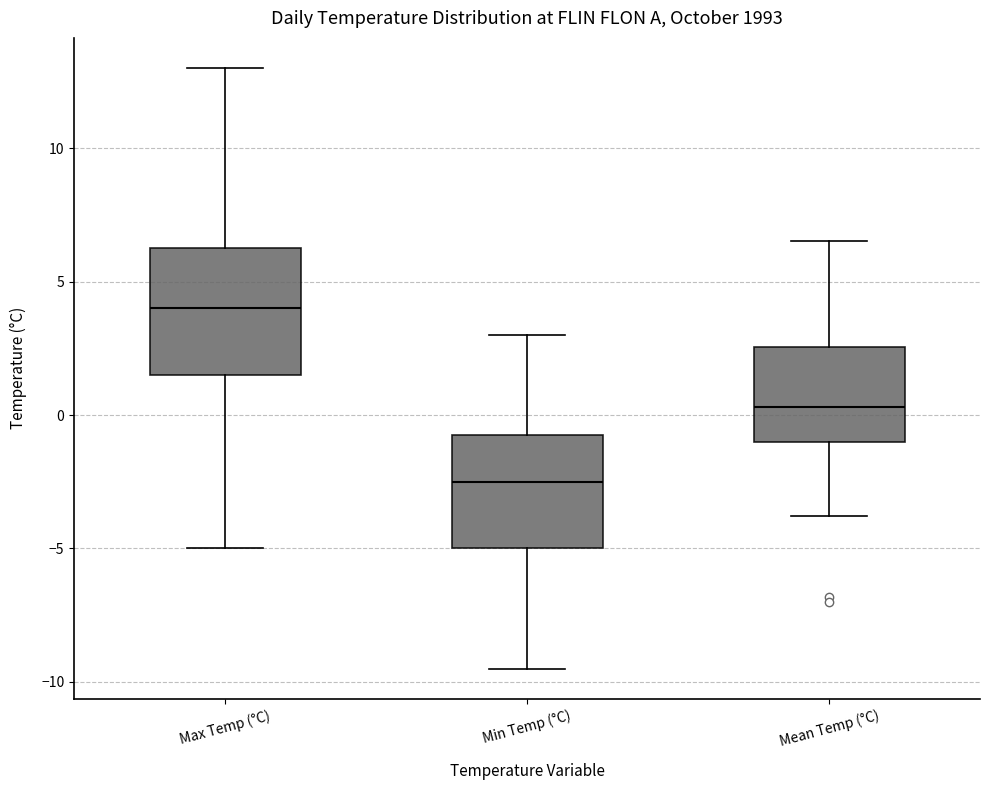

Where is the upper edge of the box for Min Temp (°C) on the y-axis? The values are not printed on the chart, so give them approximately, as read against the axis.

-0.5